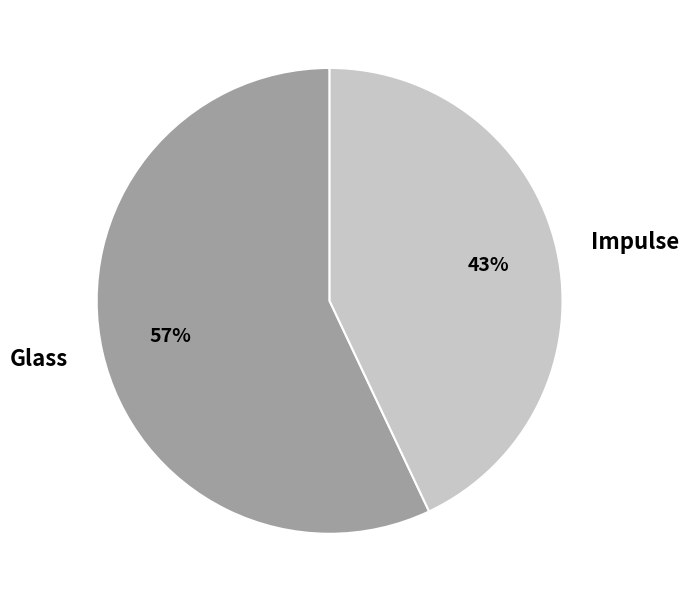

To the nearest percent, what is the average slice percentage?

50%